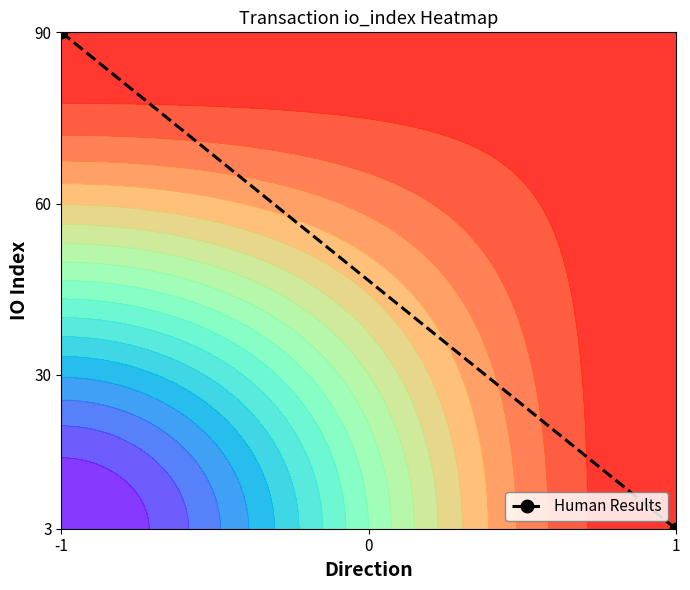

Rank the categories by value from highest to lowest.

-1, 1